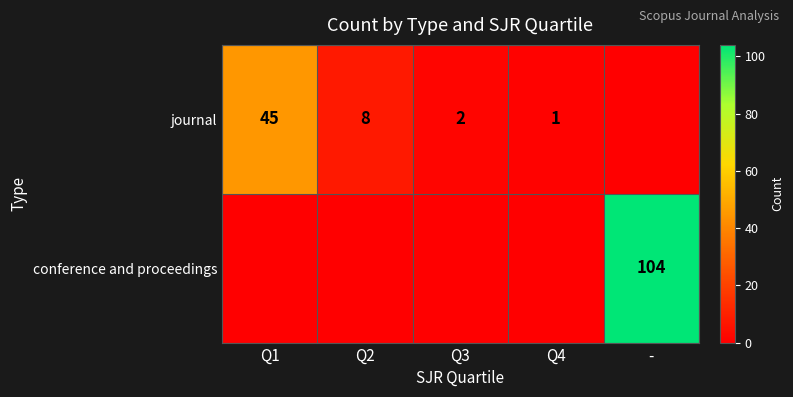

What is the sum of the journal values at Q2 and Q1?

53